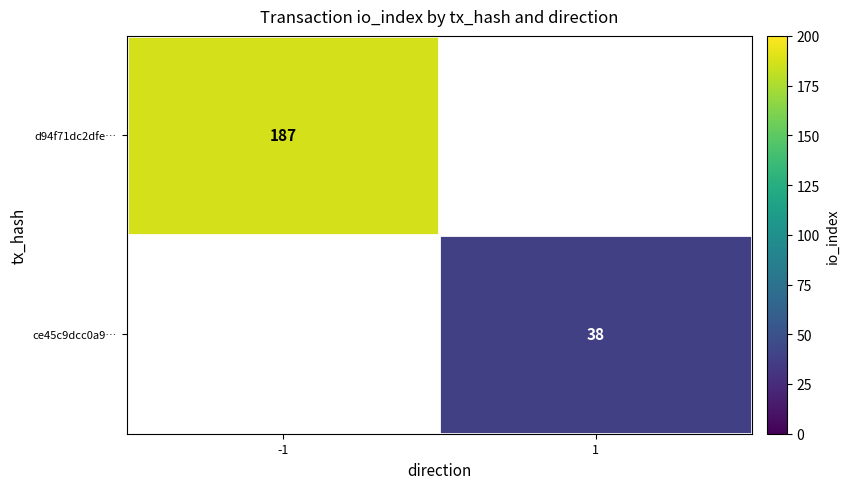

Count the number of categories in the chart.

2